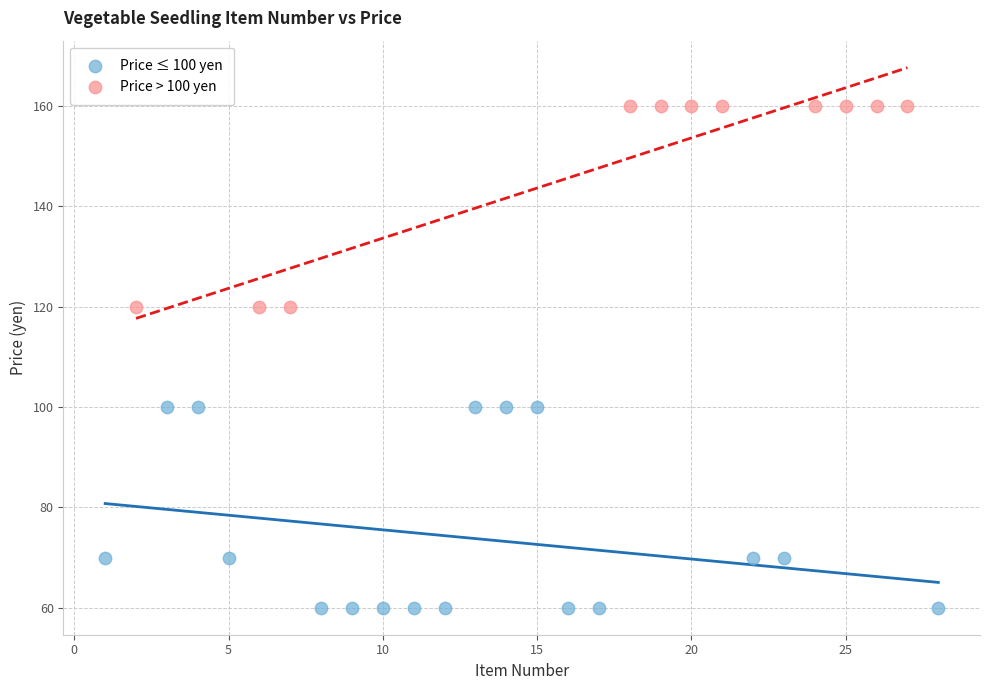

Which series contains the highest Y value?

Price > 100 yen